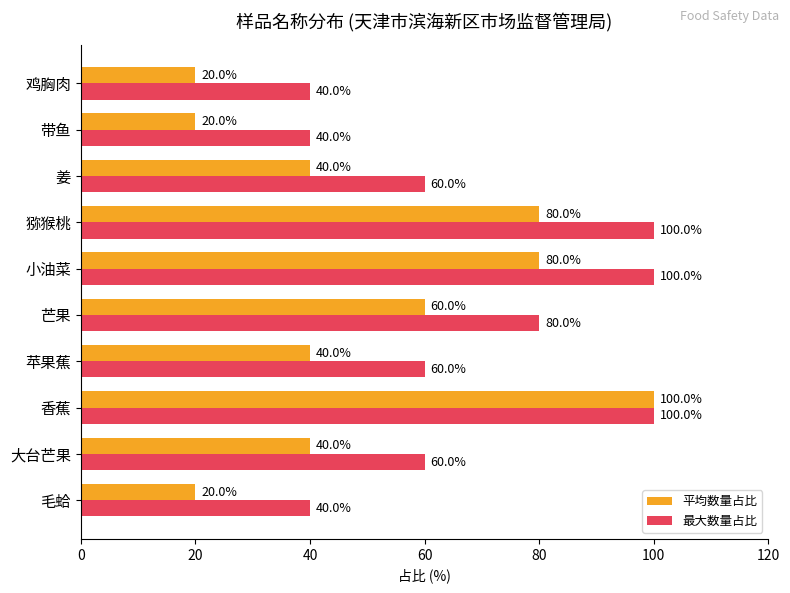

What is the smallest value displayed?

20